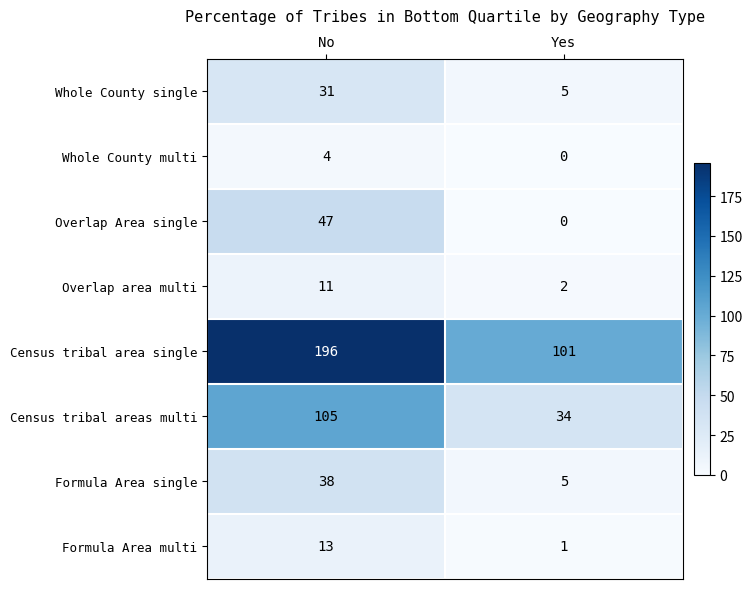

At how many categories does at least one series exceed 174?

1